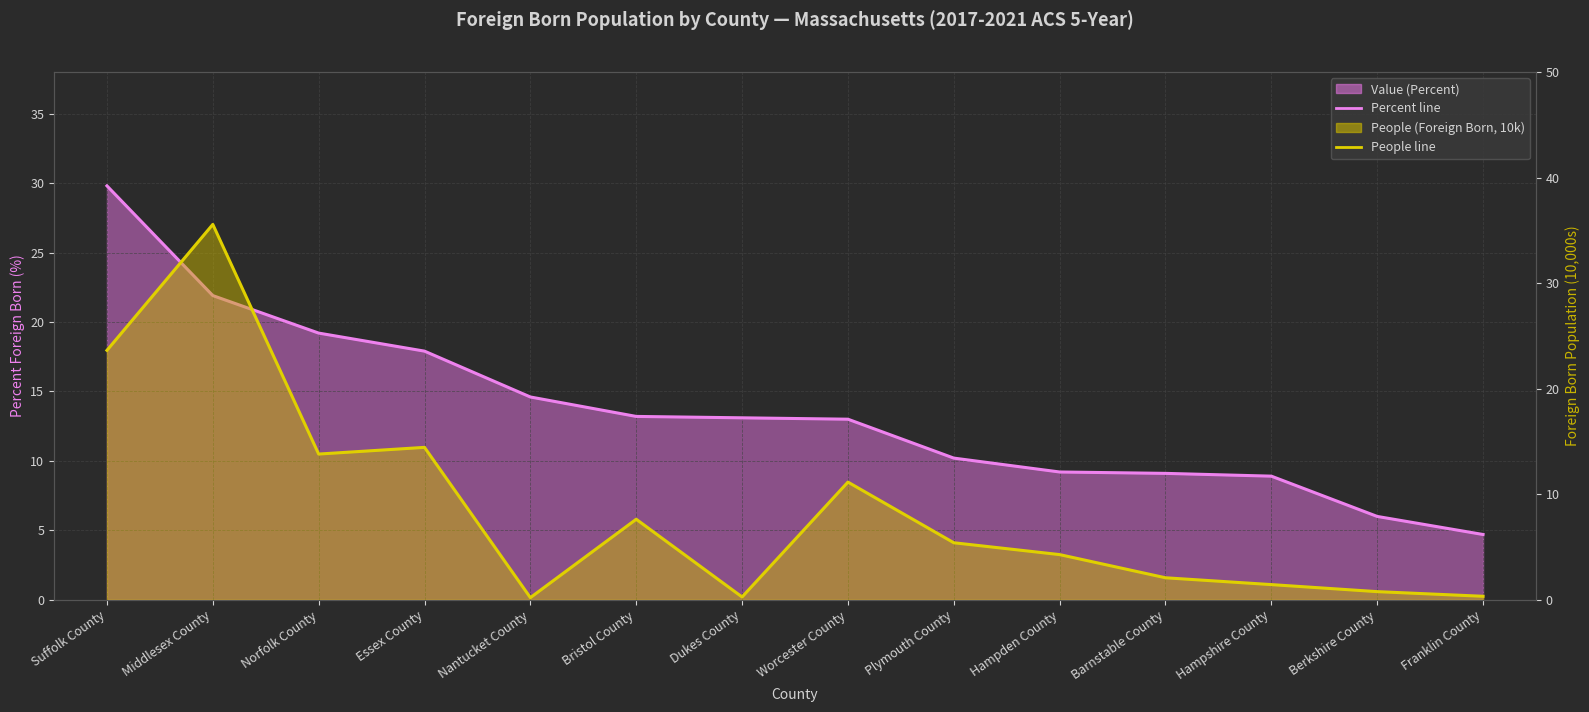

At how many categories does at least one series exceed 16?

4